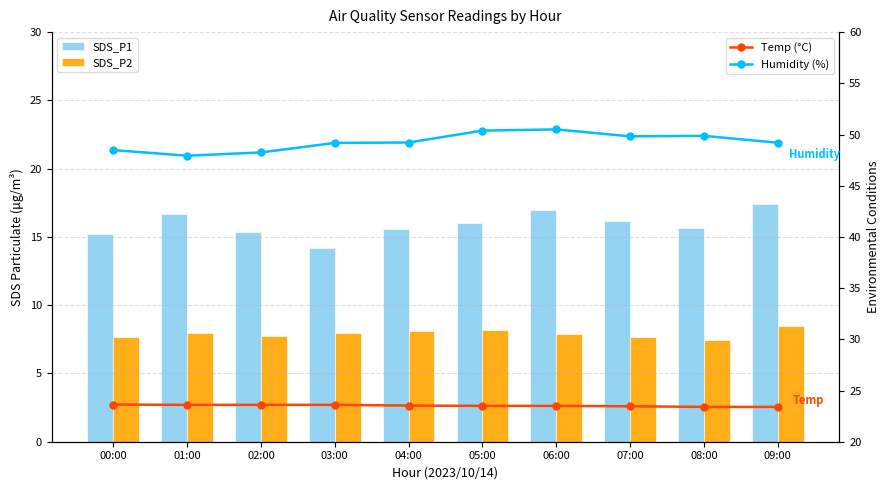

What is the total value across all series at 08:00?

96.4